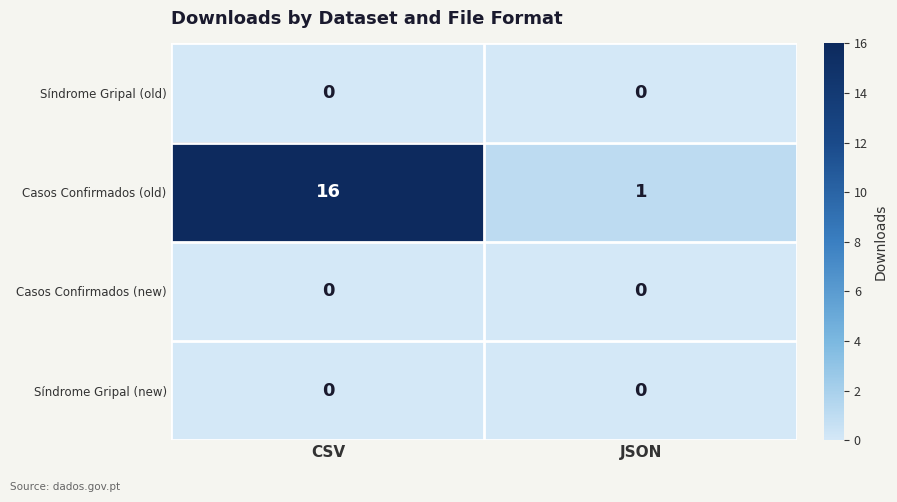

Reading right to left, extract all data points from this chart.

Síndrome Gripal (old): 0	0
Casos Confirmados (old): 1	16
Casos Confirmados (new): 0	0
Síndrome Gripal (new): 0	0